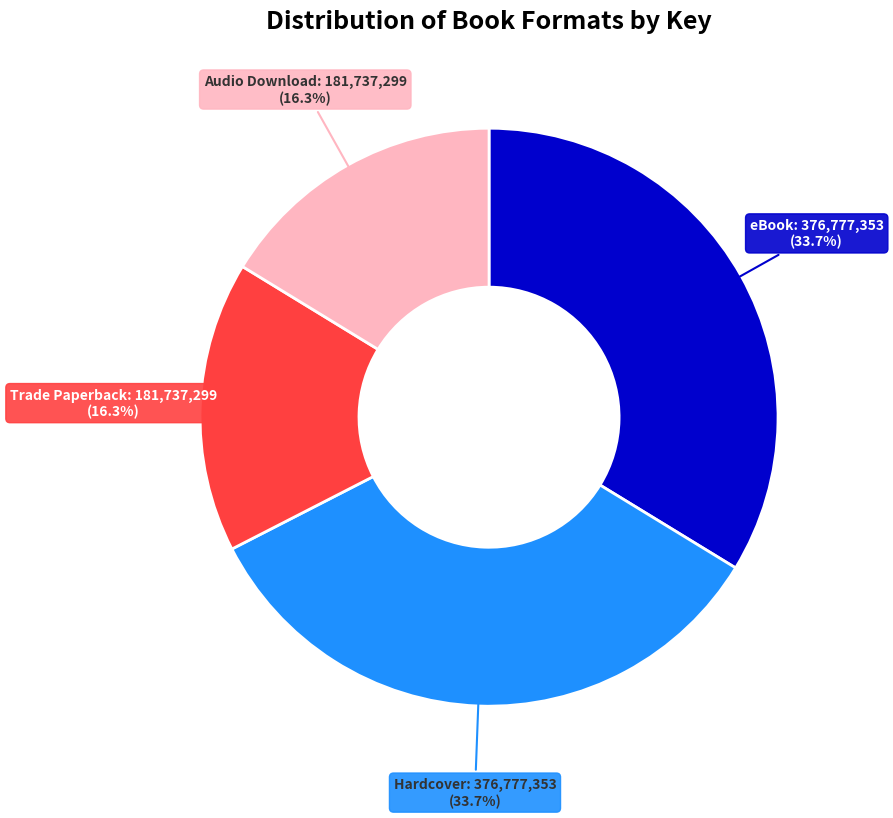

What percentage is NOT represented by Hardcover?

66.3%